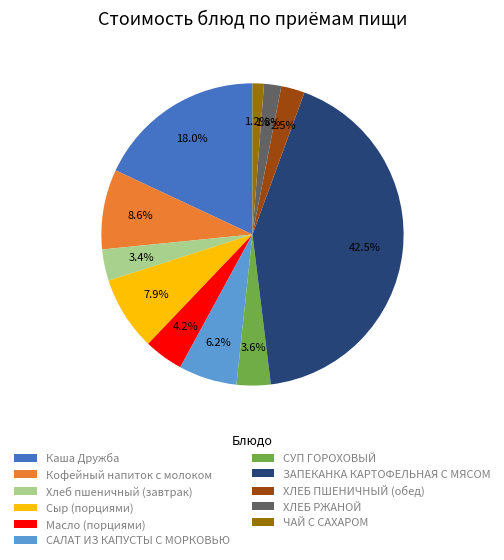

Between Каша Дружба and Масло (порциями), which is larger?

Каша Дружба